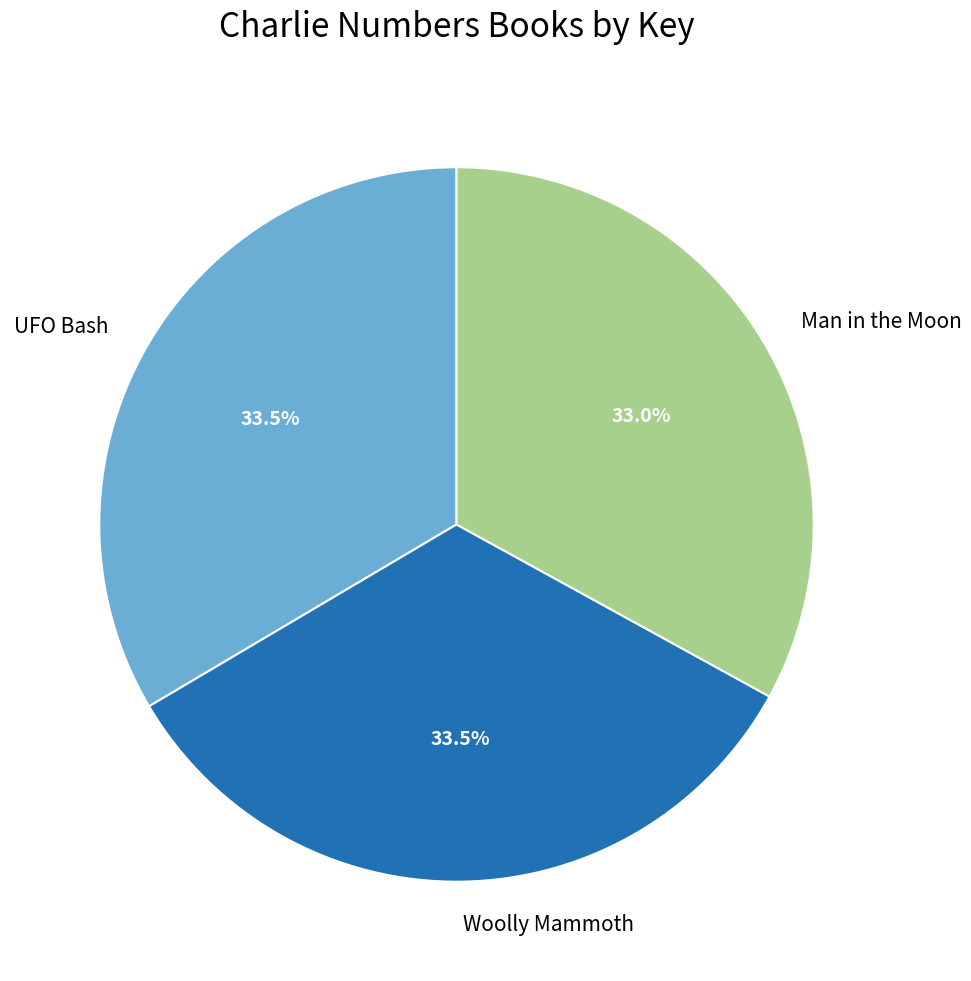

Is there a majority slice in this chart?

No